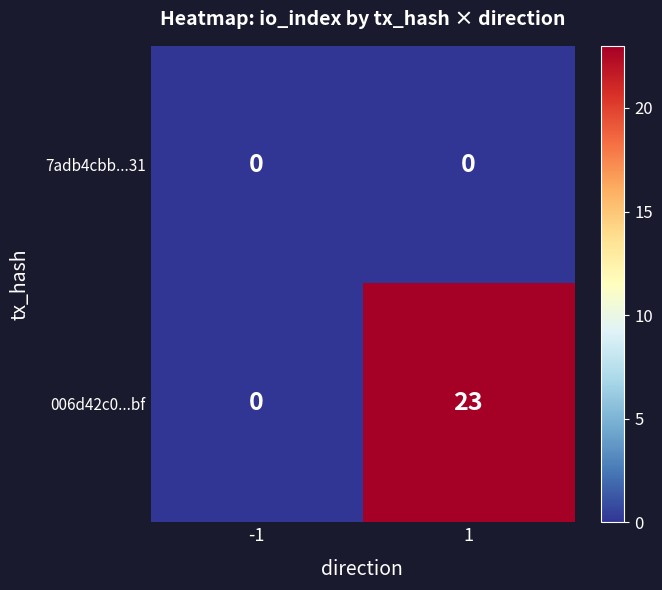

Rank the series by their average value, from highest to lowest.

006d42c0...bf, 7adb4cbb...31